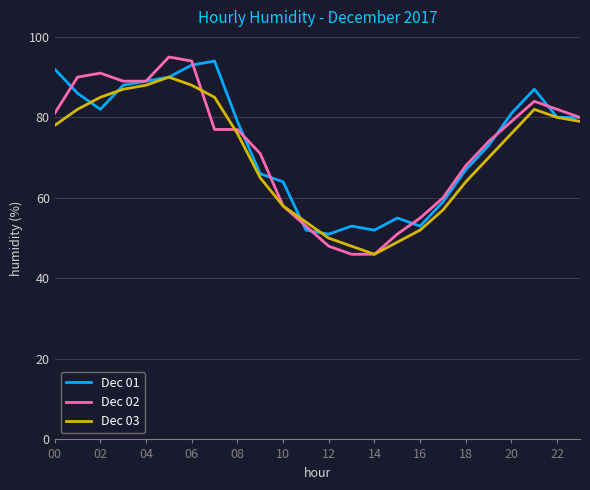

What is the maximum value shown in the chart?

95